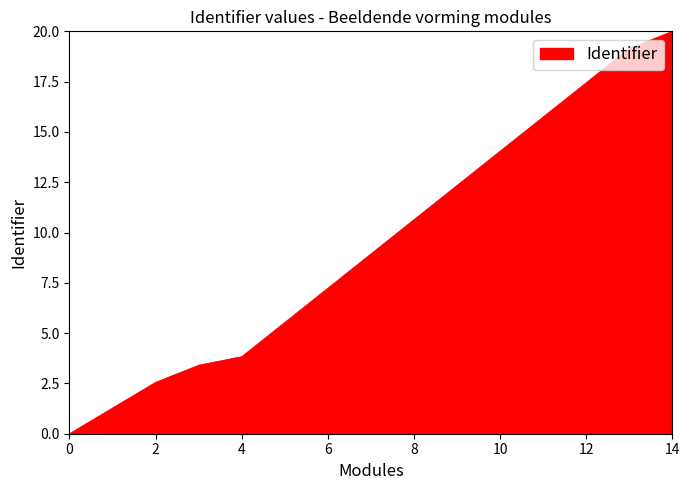

What is the greatest value displayed?

20.0